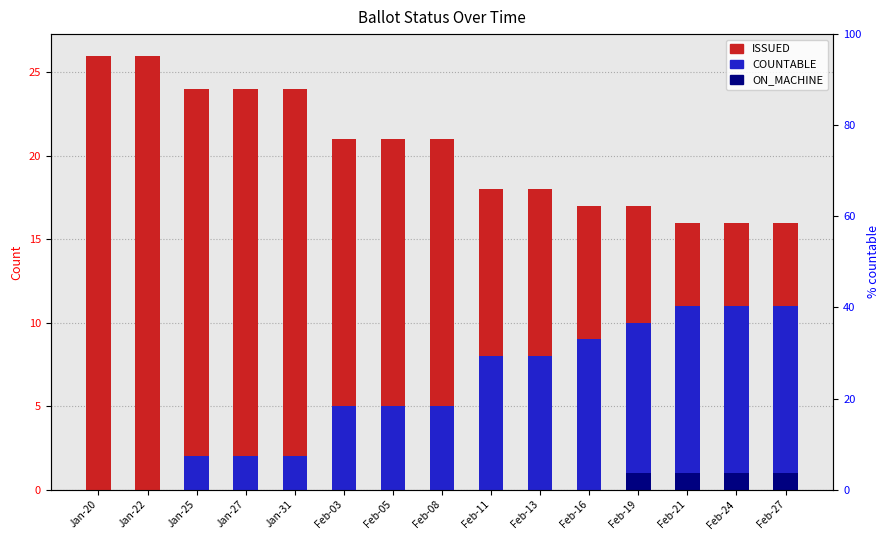

Which series has the widest spread of values?

COUNTABLE